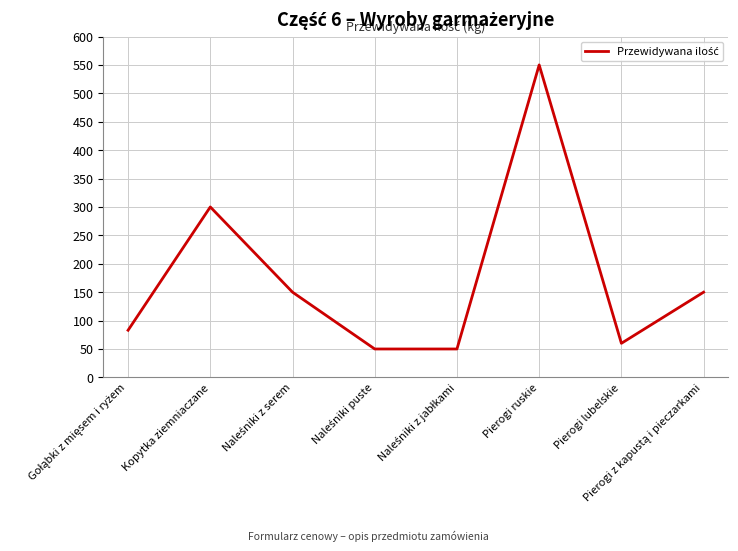

Count the number of categories in the chart.

8